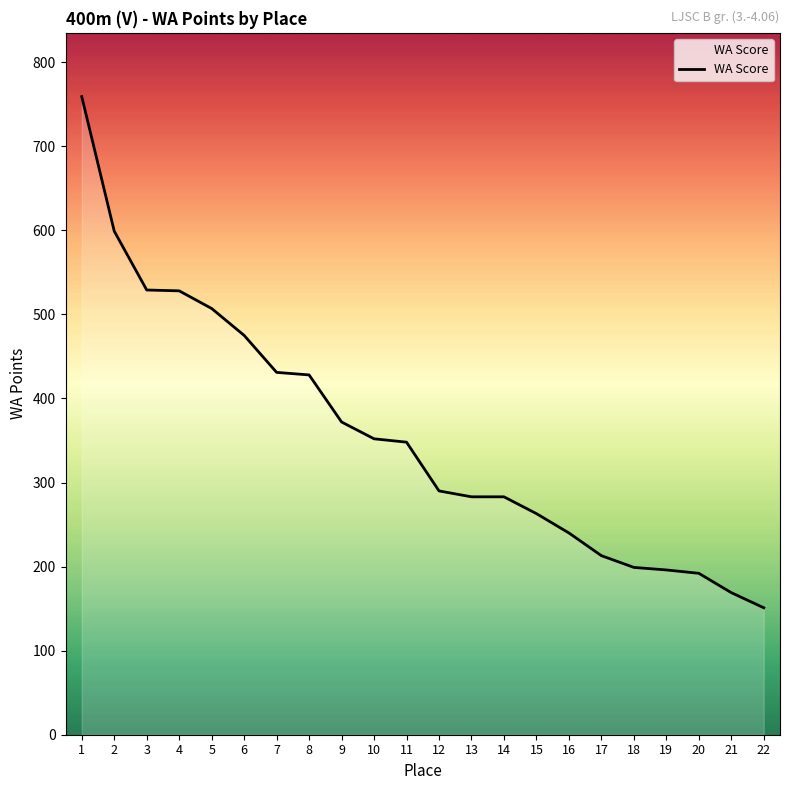

What is the difference between the second highest and second lowest values?

430